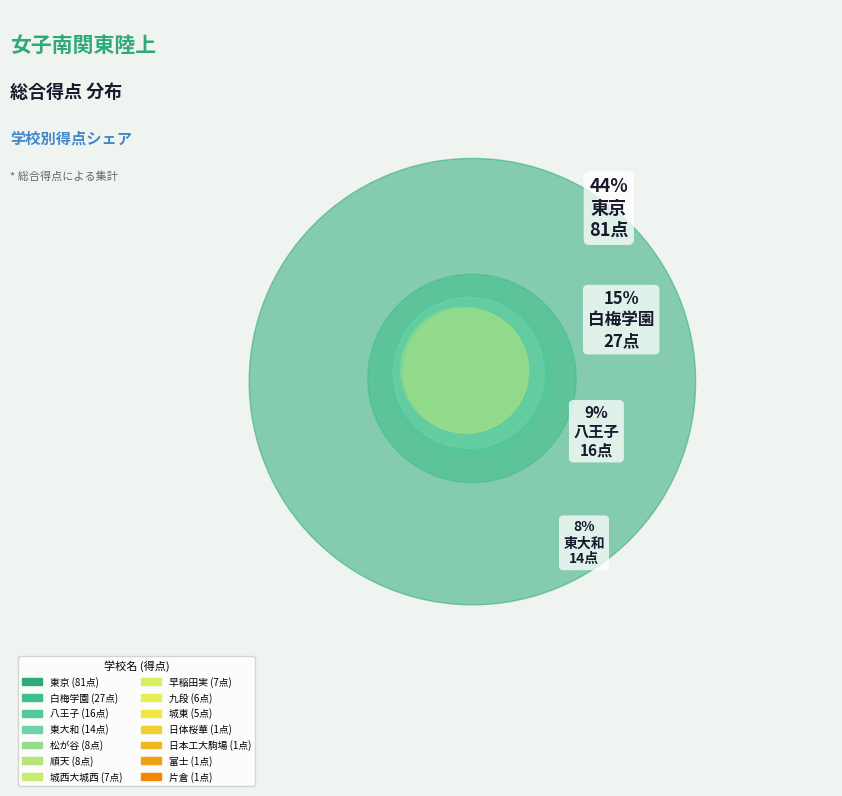

What is the ratio of the value at 日本工大駒場 to the value at 城西大城西?

0.1